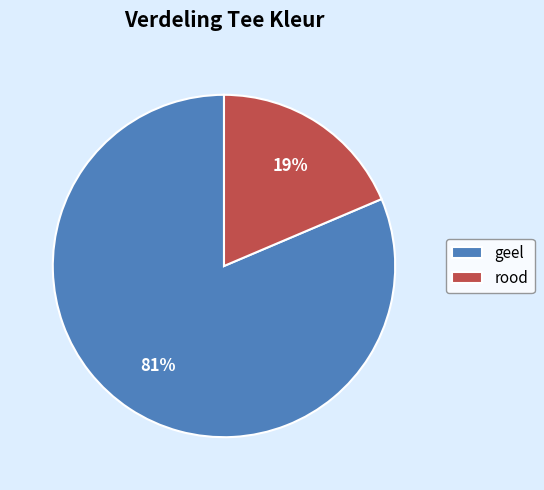

What percentage is the rood slice, to the nearest percent?

19%